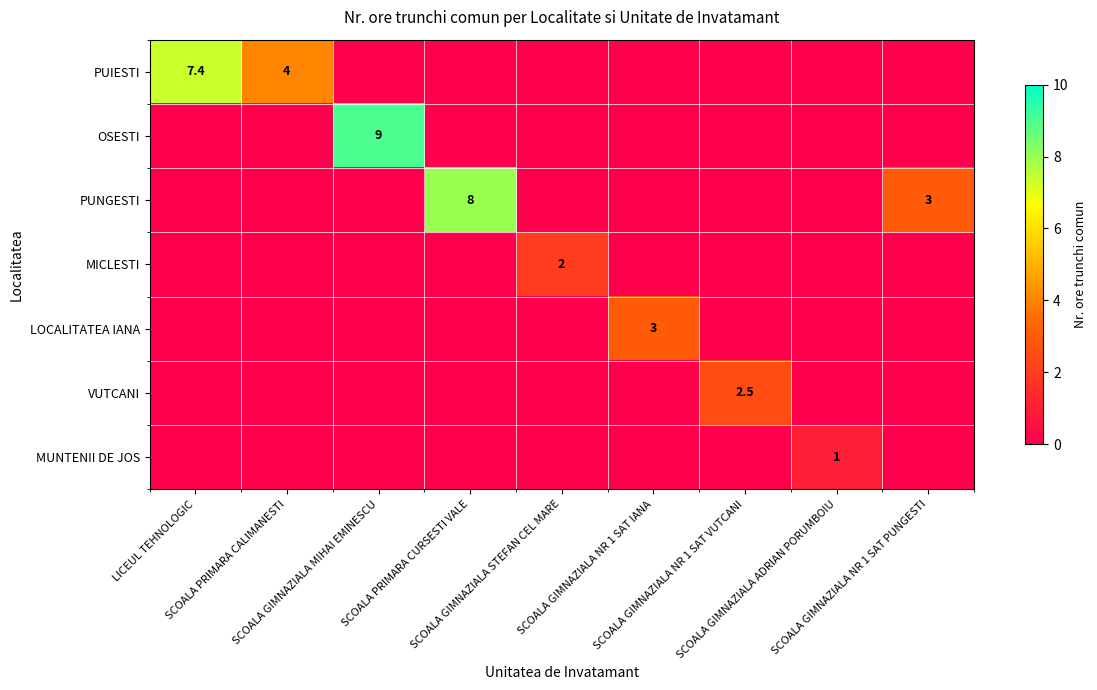

How many series are shown in this chart?

7